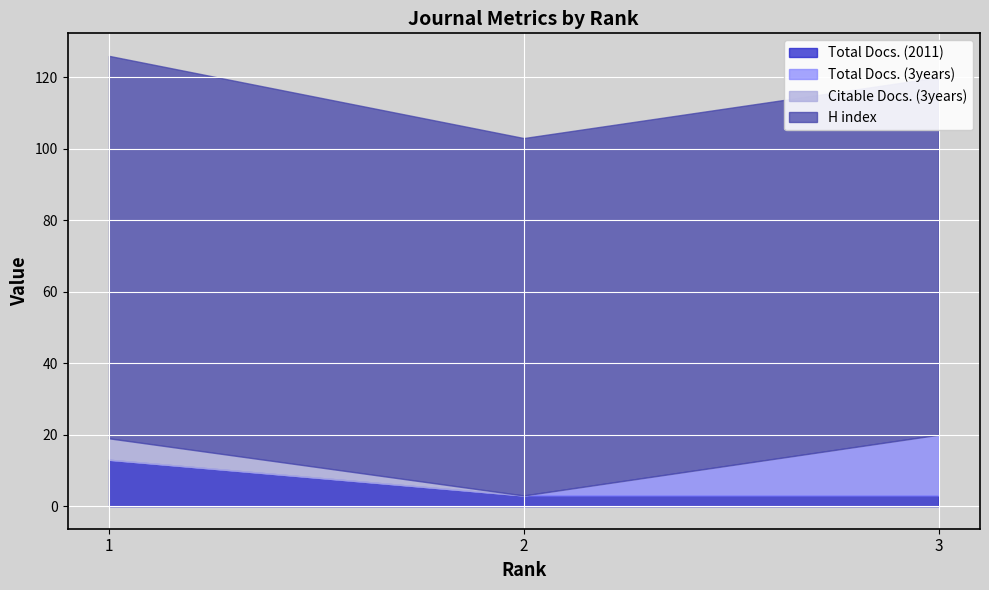

Is it true that Total Docs. (3years) equals 0 at 2?

True